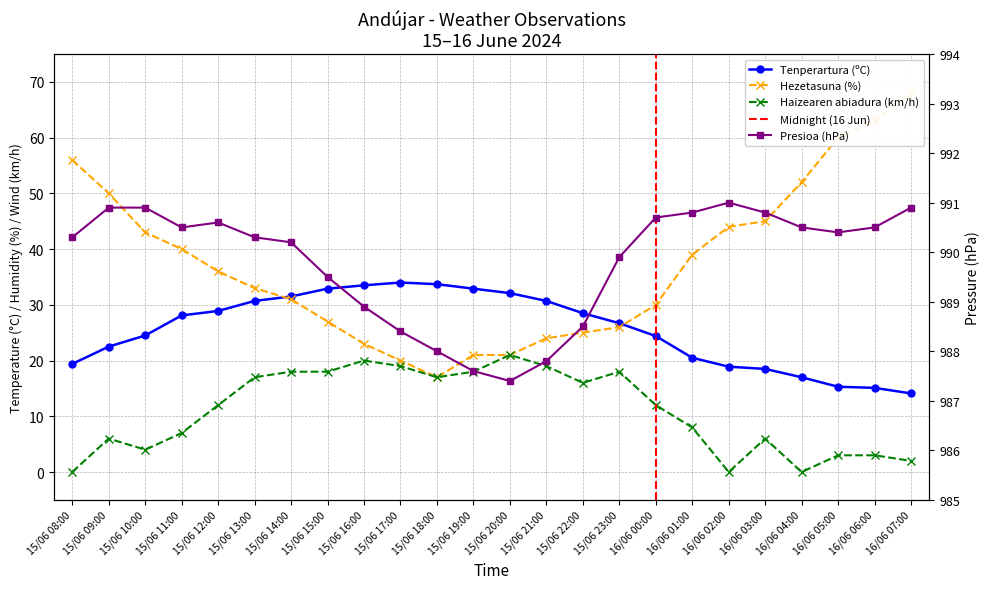

Count the number of categories in the chart.

24